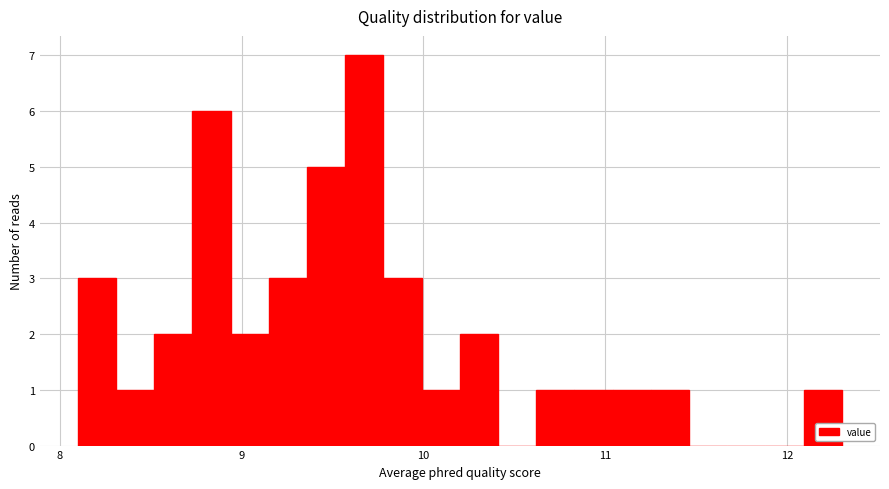

Read against the x-axis, roughly where is the centre of the tallest bar?

9.7